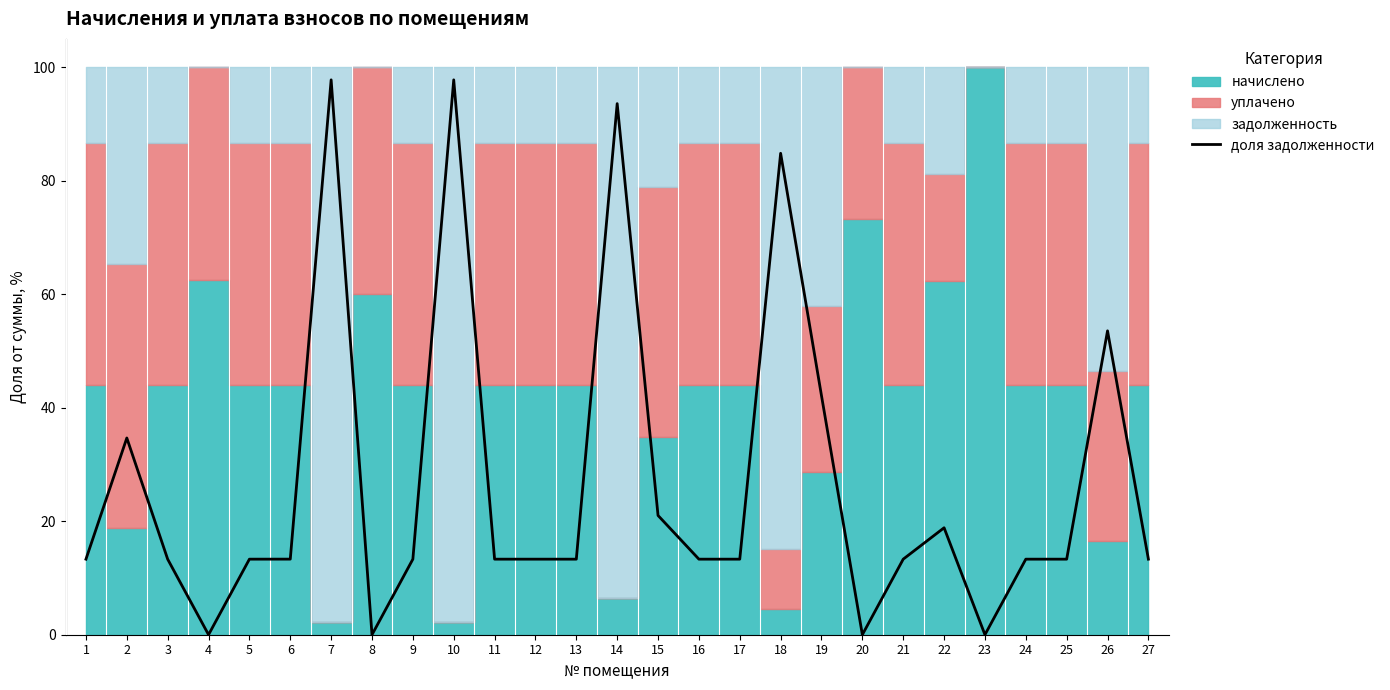

List the labels in order of value, largest first.

7, 10, 14, 18, 26, 19, 2, 15, 22, 6, 24, 25, 13, 11, 5, 12, 27, 9, 17, 16, 21, 1, 3, 4, 8, 20, 23